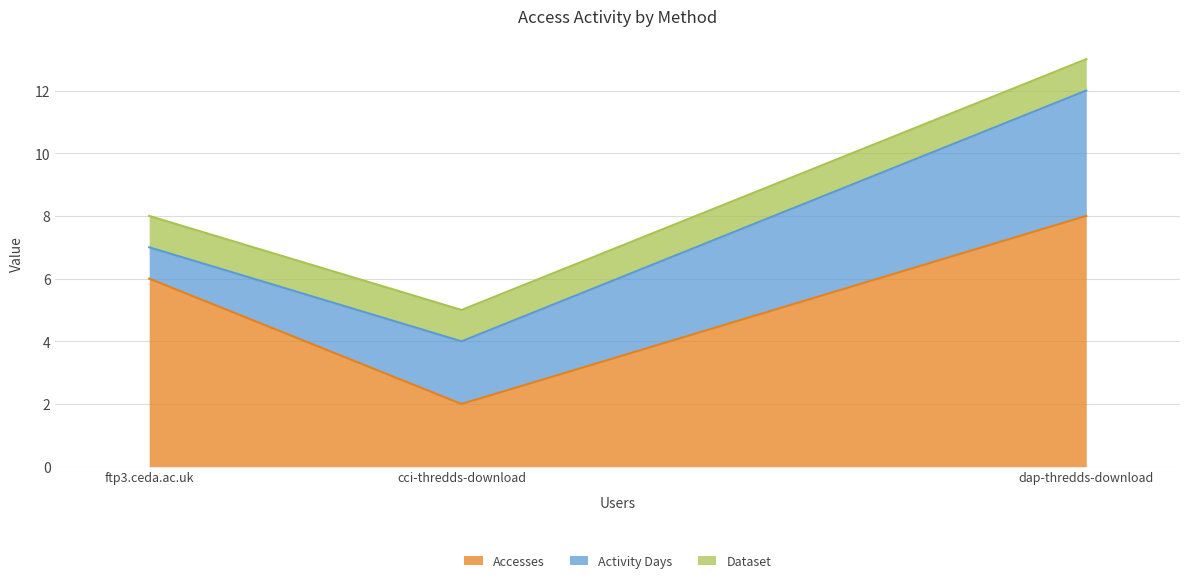

The value of Dataset at cci-thredds-download is 0. True or false?

False